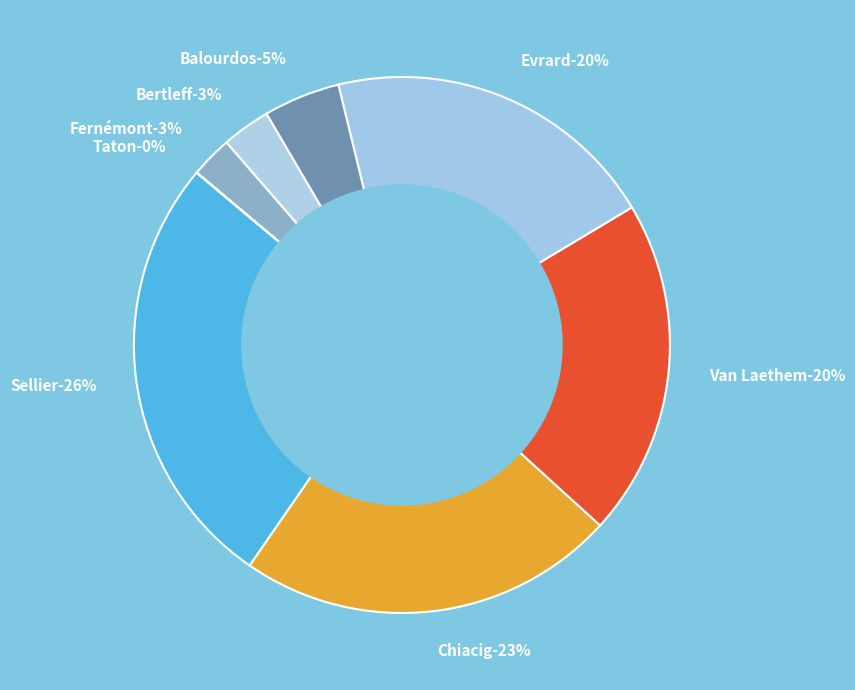

True or false: Balourdos accounts for 11% of the total.

False